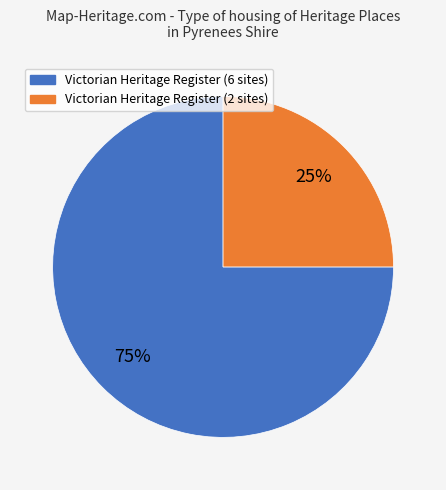

How many segments does this pie chart have?

2